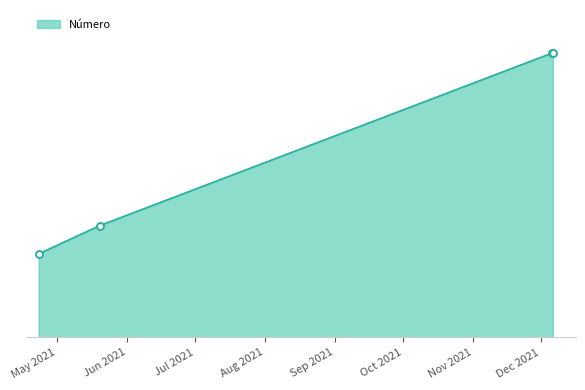

Does the chart have visible grid lines?

No